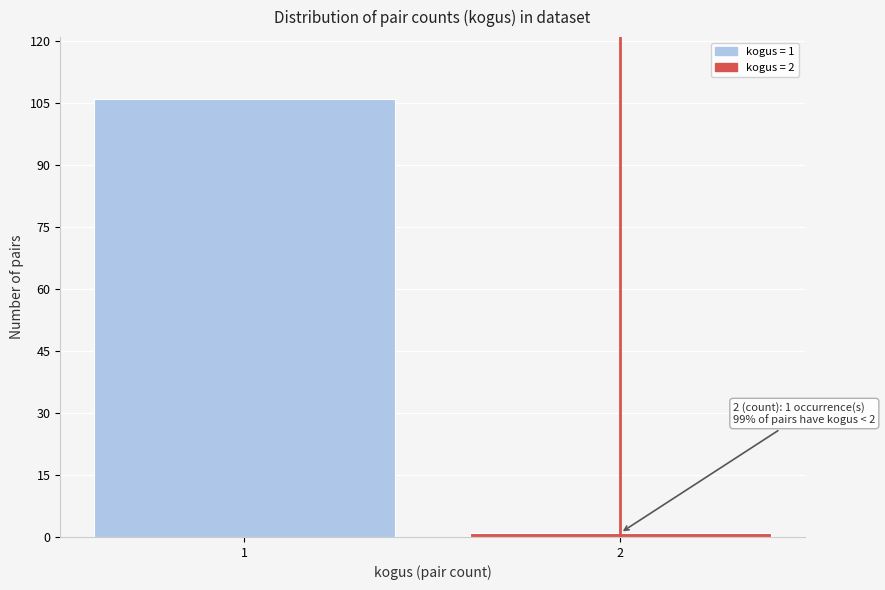

Reading left to right, what are all the values shown in this chart?

1=106	2=1